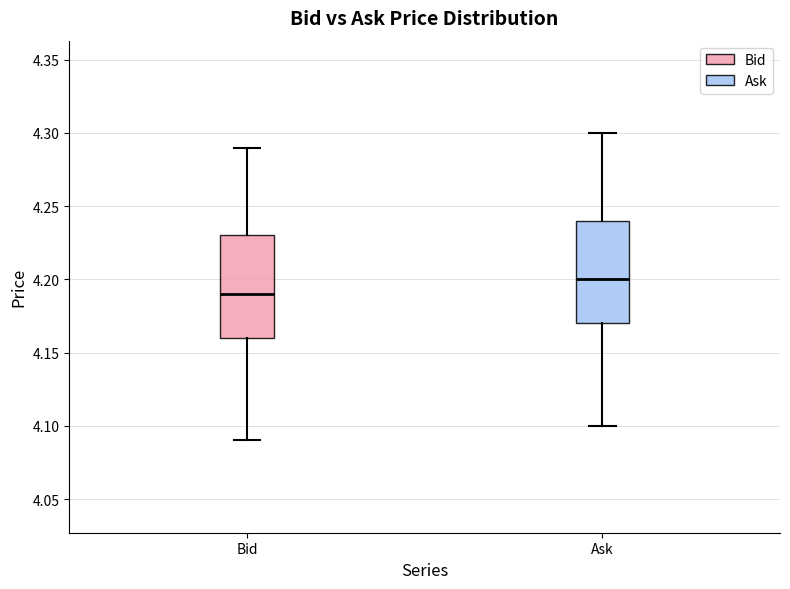

Which box's median line is the lowest?

Bid